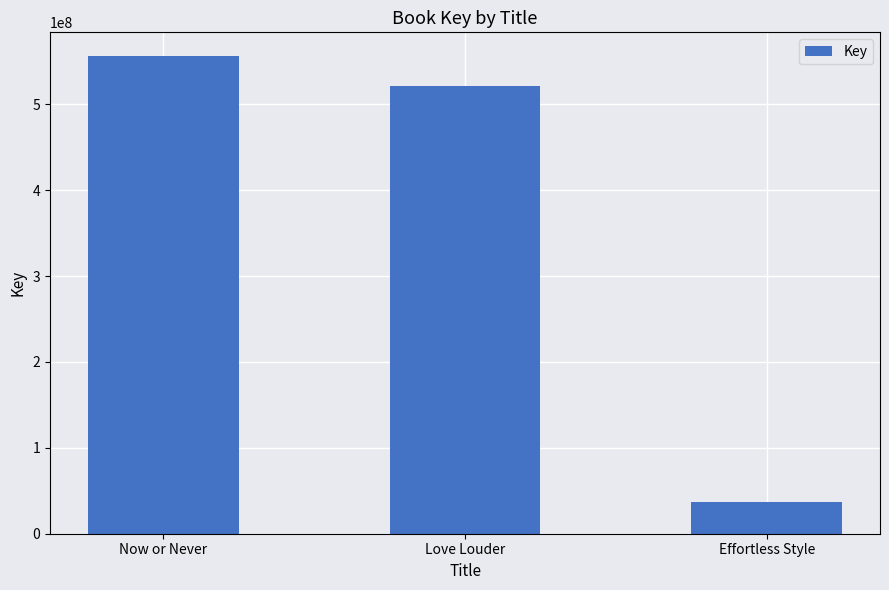

List the labels in order of value, largest first.

Now or Never, Love Louder, Effortless Style